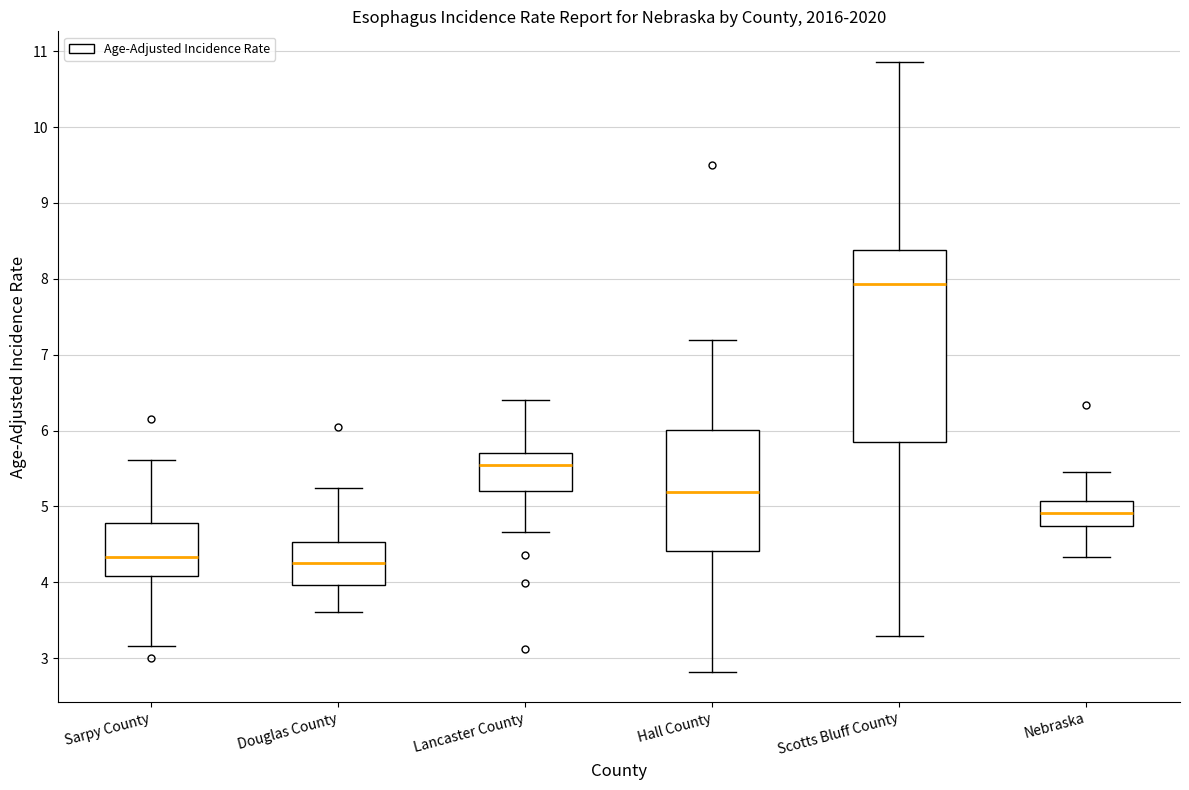

Comparing the boxes themselves (not the whiskers), which one is the tallest?

Scotts Bluff County